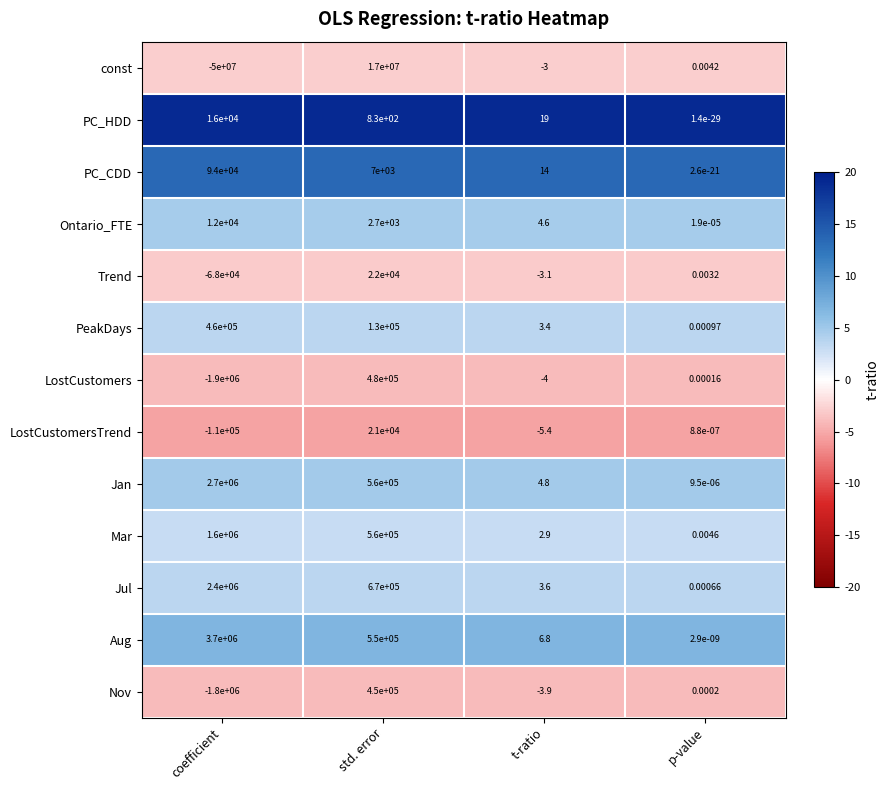

At how many categories does at least one series exceed 11?

3